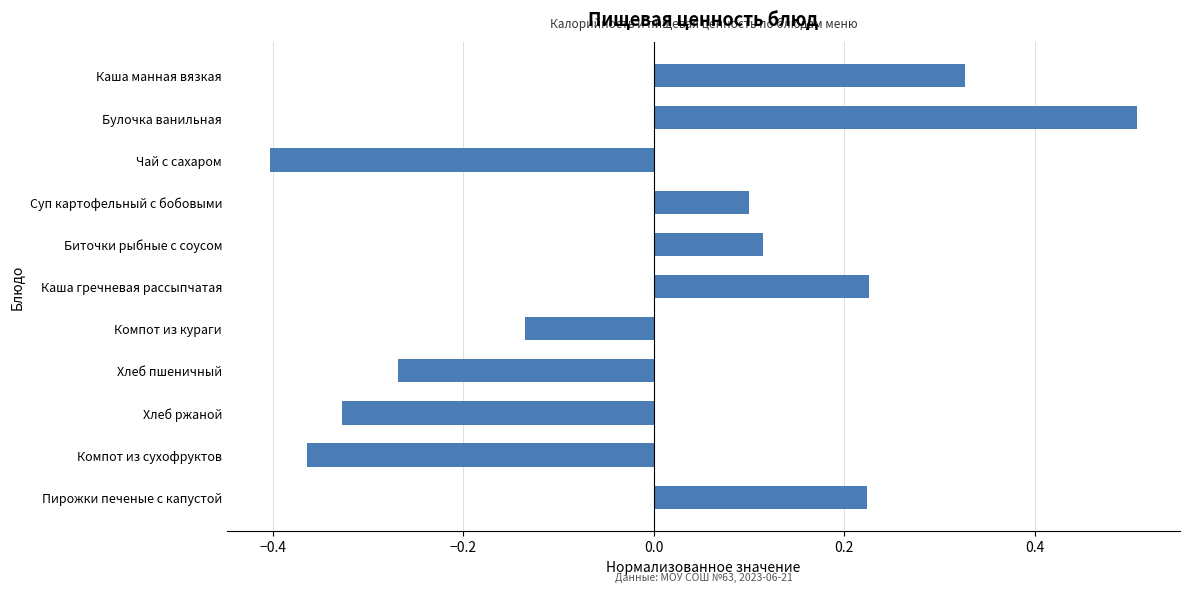

What is the difference between the maximum and minimum values?

0.9